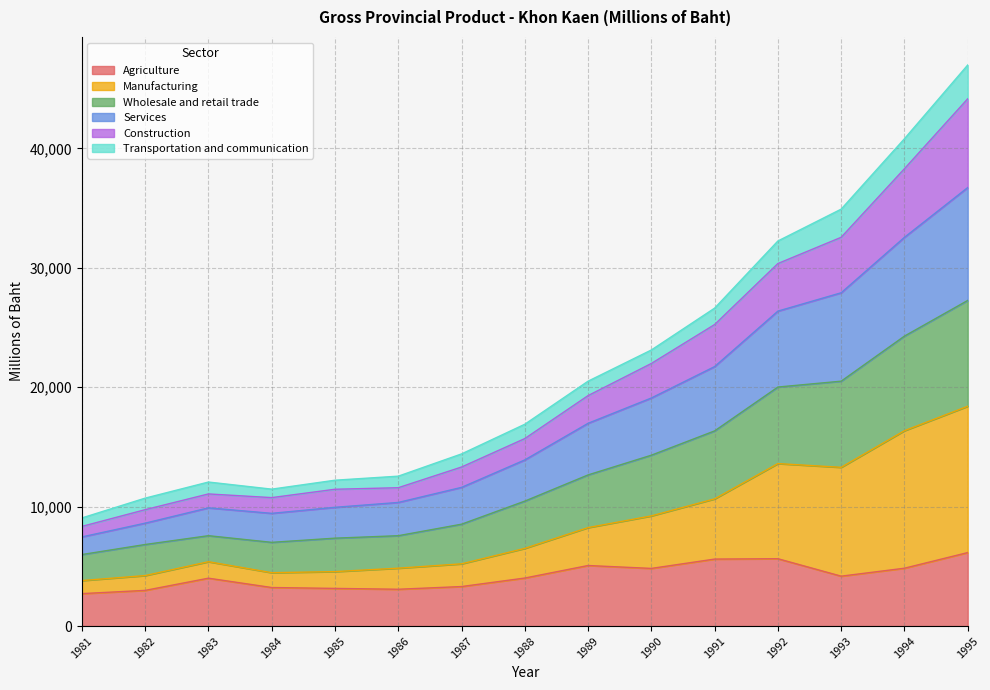

Rank the categories by Manufacturing value from highest to lowest.

1995, 1994, 1993, 1992, 1991, 1990, 1989, 1988, 1987, 1986, 1985, 1983, 1984, 1982, 1981